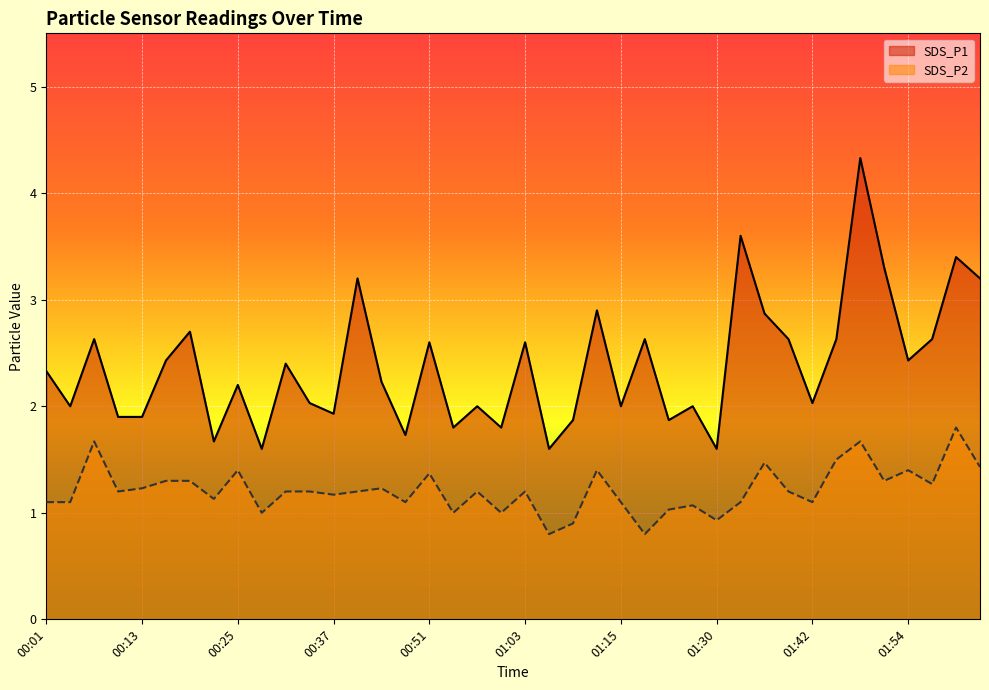

At 01:57, list the series in order from largest to smallest.

SDS_P1, SDS_P2